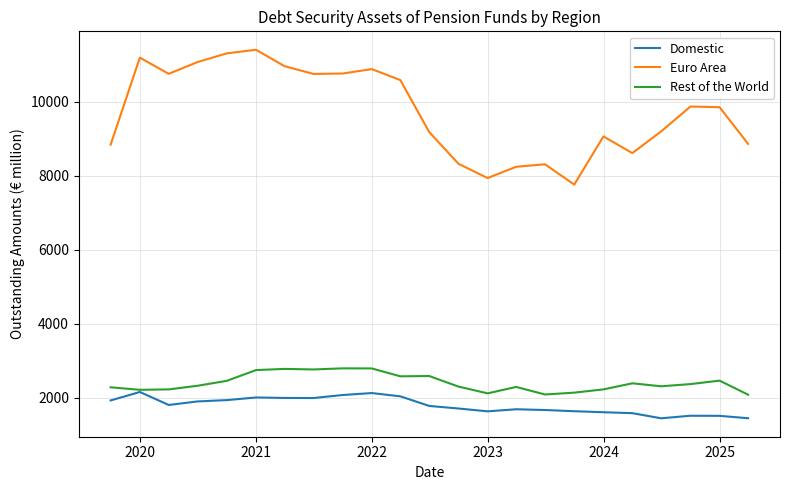

Which series has the widest spread of values?

Euro Area